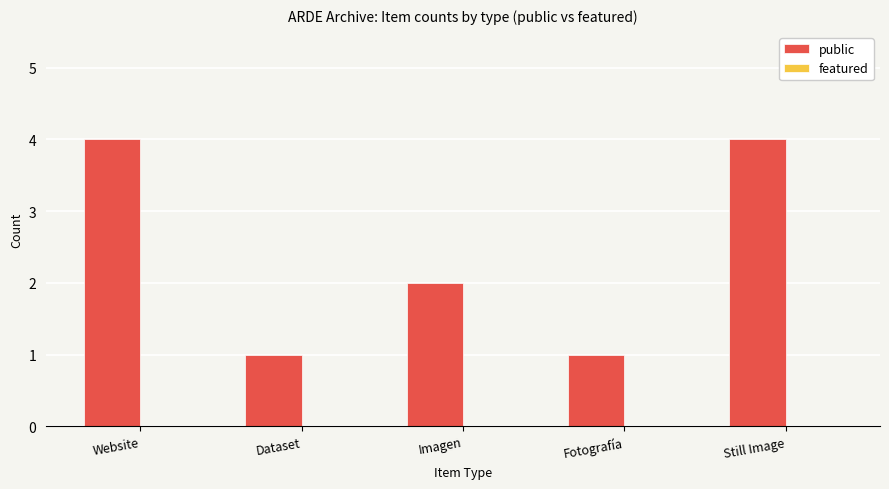

Are the bars horizontal?

No